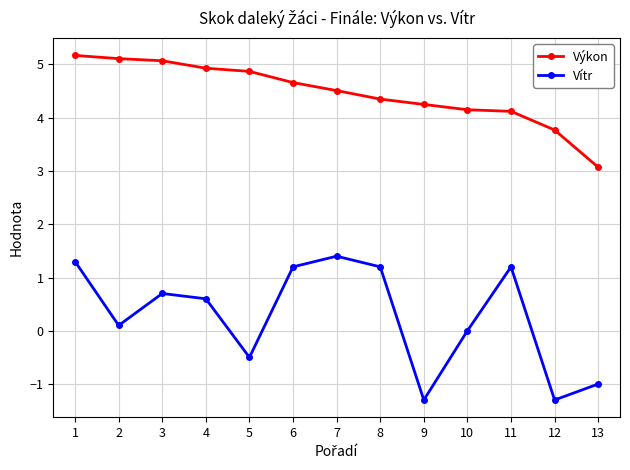

What is the difference between the highest and lowest values at 13?

4.1